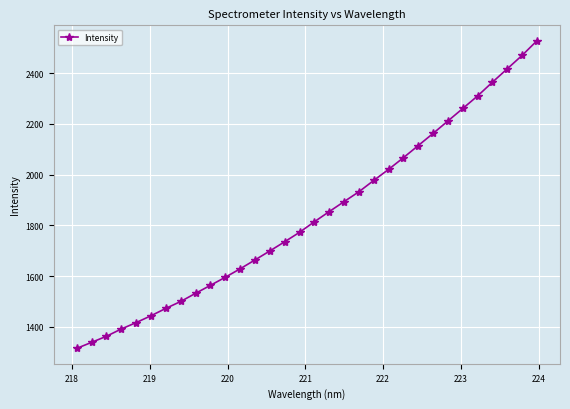

What is the sum of all values?

58834.7